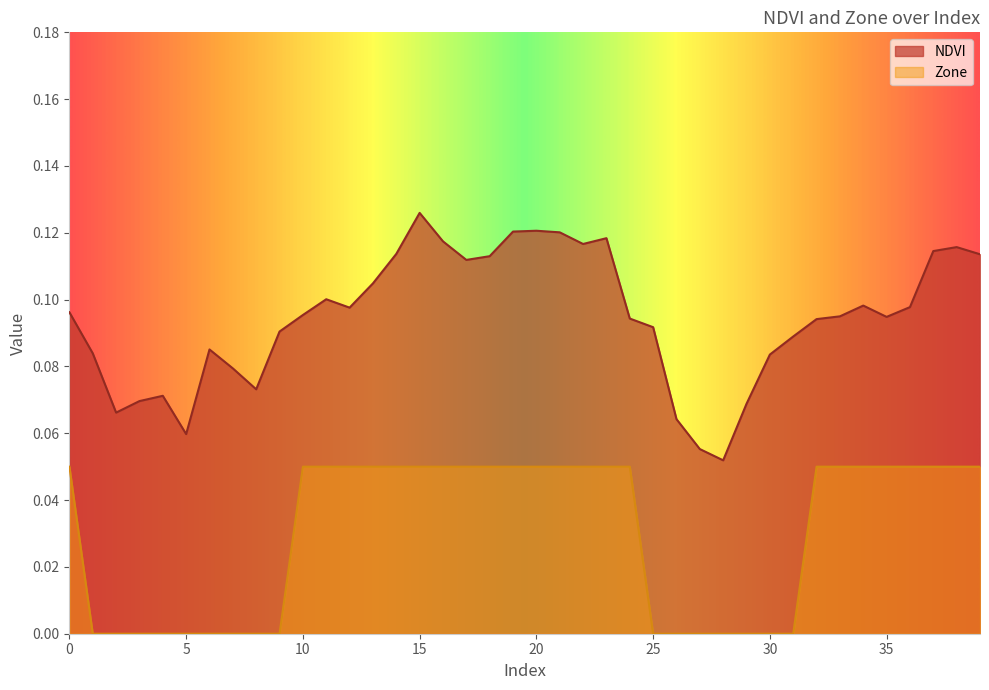

Which series has the largest range (max minus min)?

NDVI